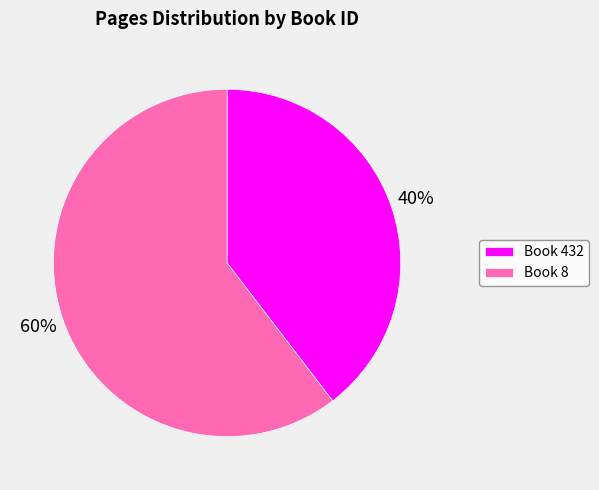

What is the ratio of the value at Book 8 to the value at Book 432?

1.5